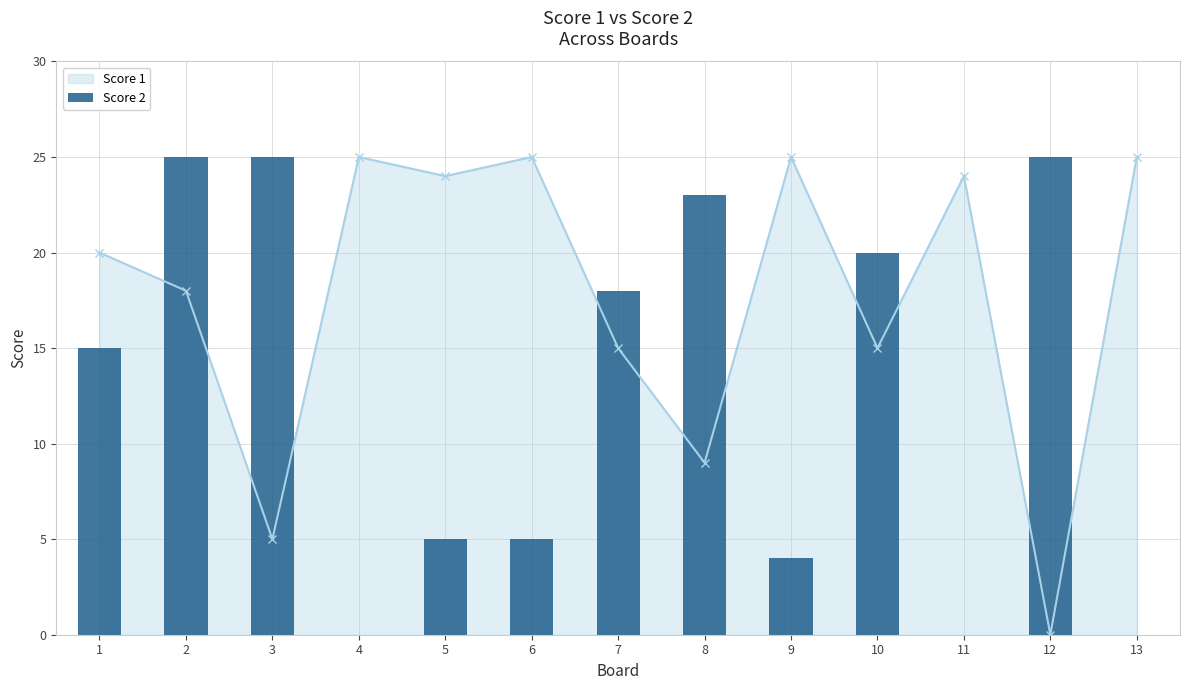

What is the value of the Score 1 point at the 10th from the left?

15